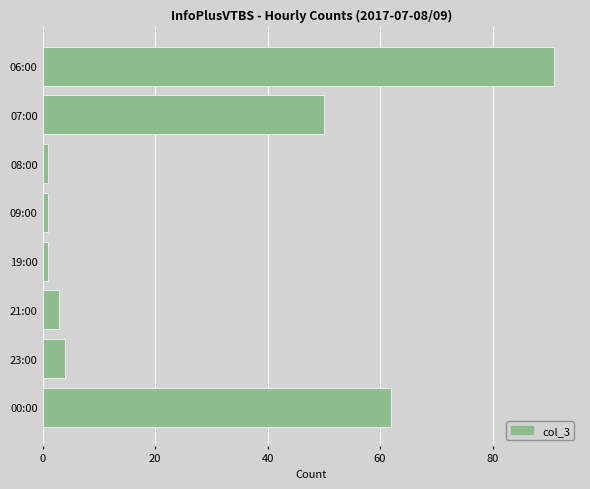

Reading bottom to top, extract all data points from this chart.

62	4	3	1	1	1	50	91